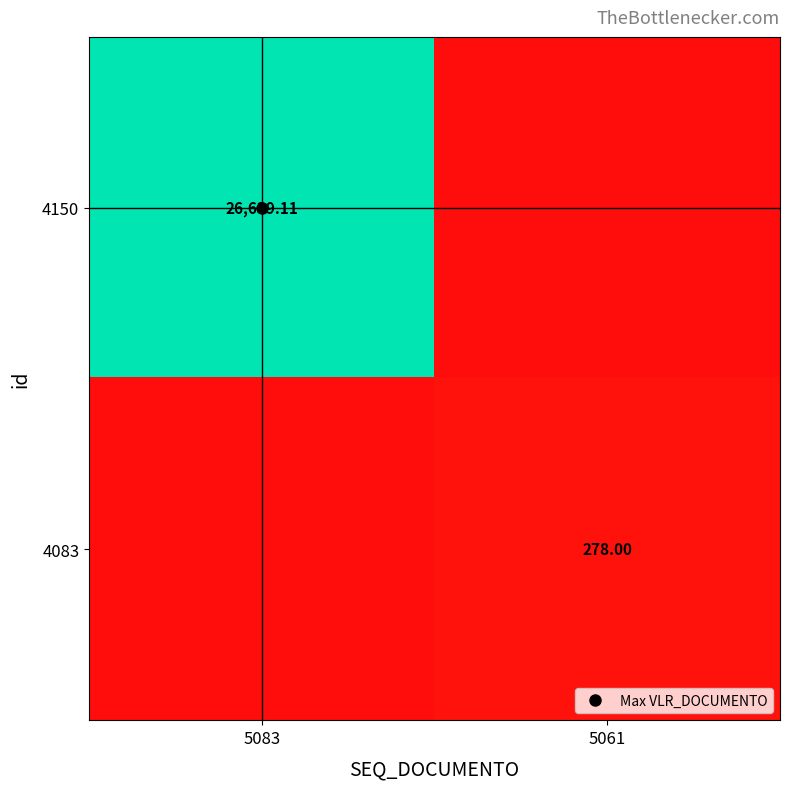

Is the value of 4083 at 5083 greater than the value of 4150 at 5061?

No